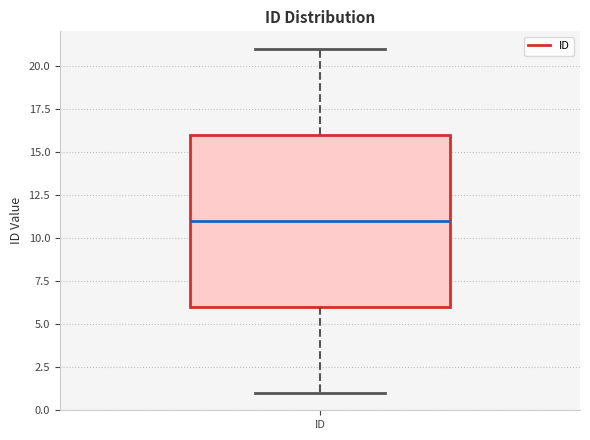

Read this box plot against the y-axis: the position of the median line, the range covered by the box, and the ends of both whiskers. The values are not printed on the chart, so give them approximately, as read against the axis.

median 11, box 6 to 16, whiskers 1 to 21